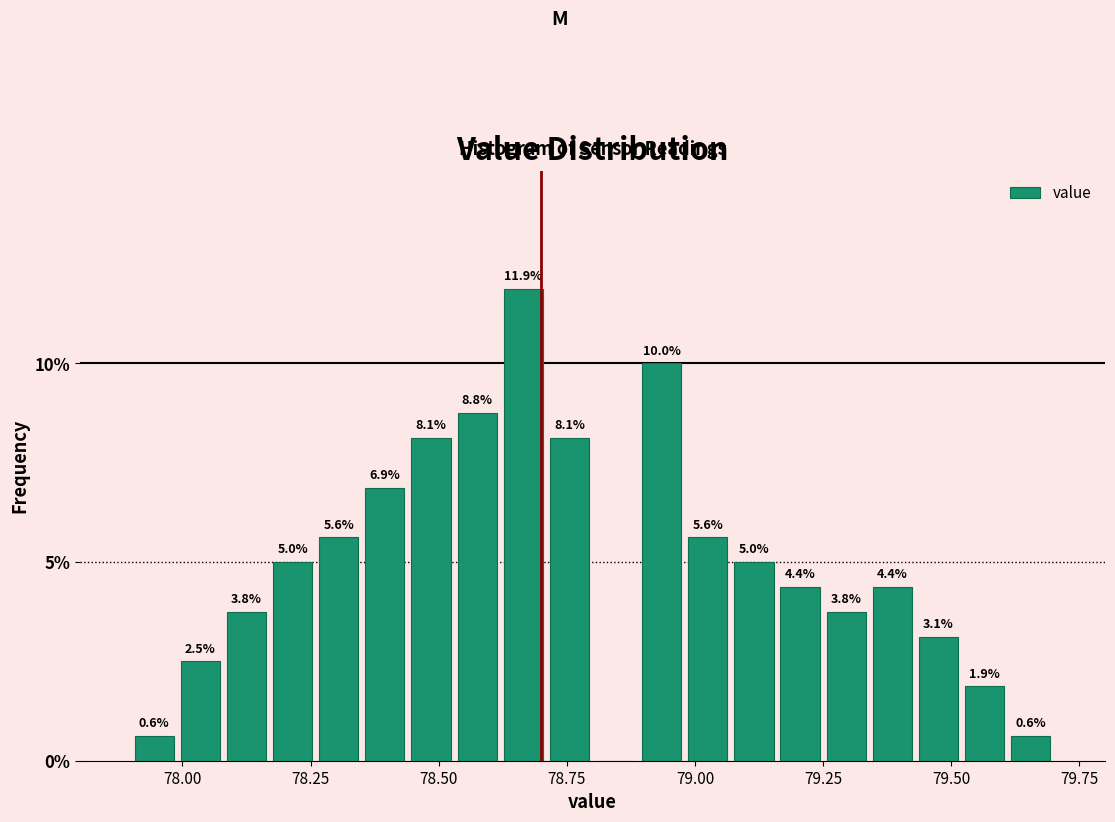

Around what value on the x-axis is the tallest bar? Give the approximate position of its centre, as read against the axis.

78.65